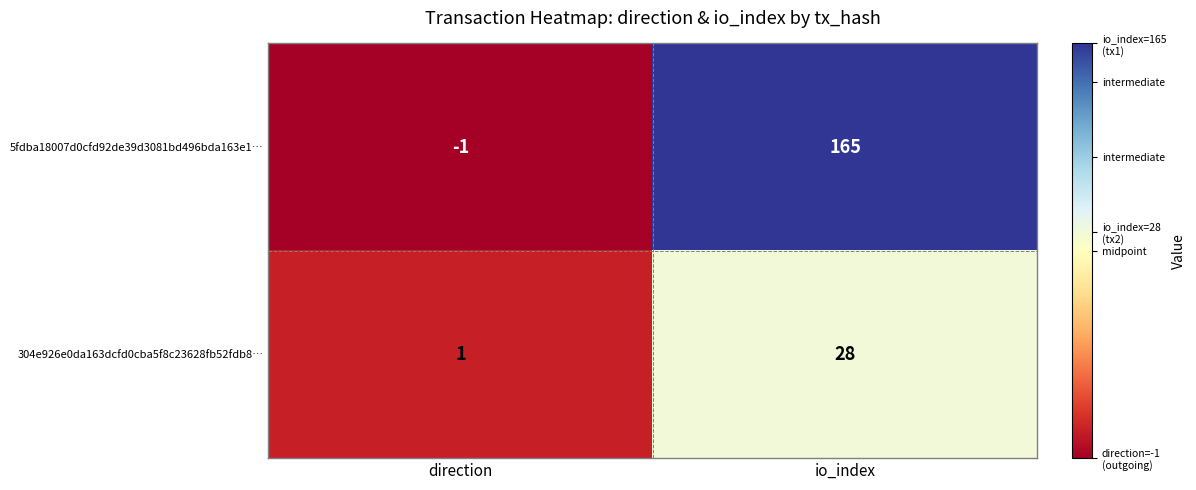

Reading right to left, transcribe all the data shown in this chart.

5fdba18007d0cfd92de39d3081bd496bda163e1…: 165	-1
304e926e0da163dcfd0cba5f8c23628fb52fdb8…: 28	1